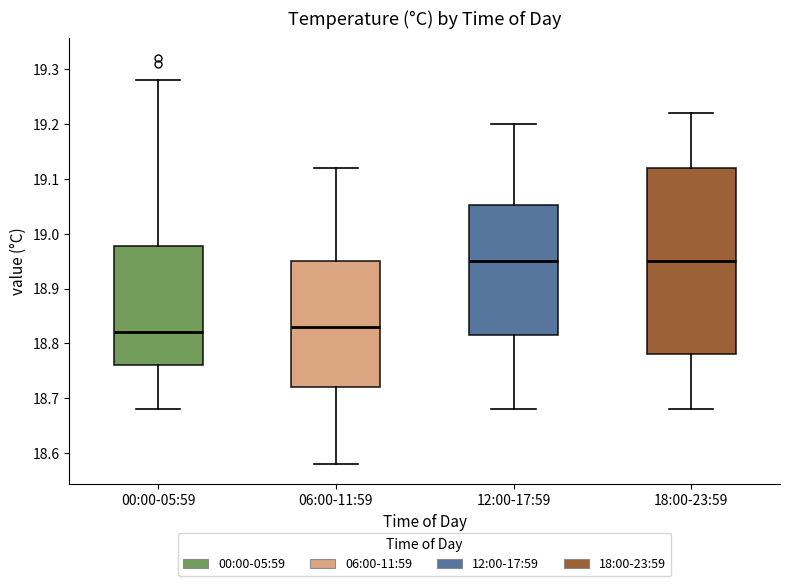

Where does the lower whisker of the box for 12:00-17:59 end on the y-axis? The values are not printed on the chart, so give them approximately, as read against the axis.

18.68